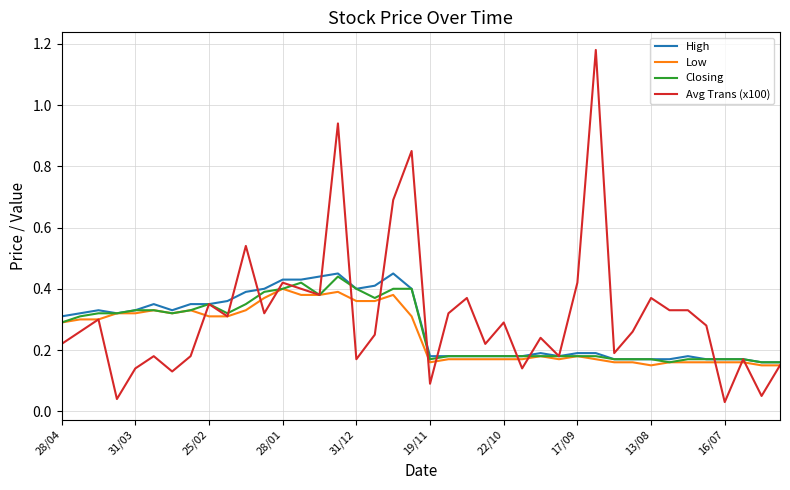

Which series has the largest range (max minus min)?

Avg Trans (x100)